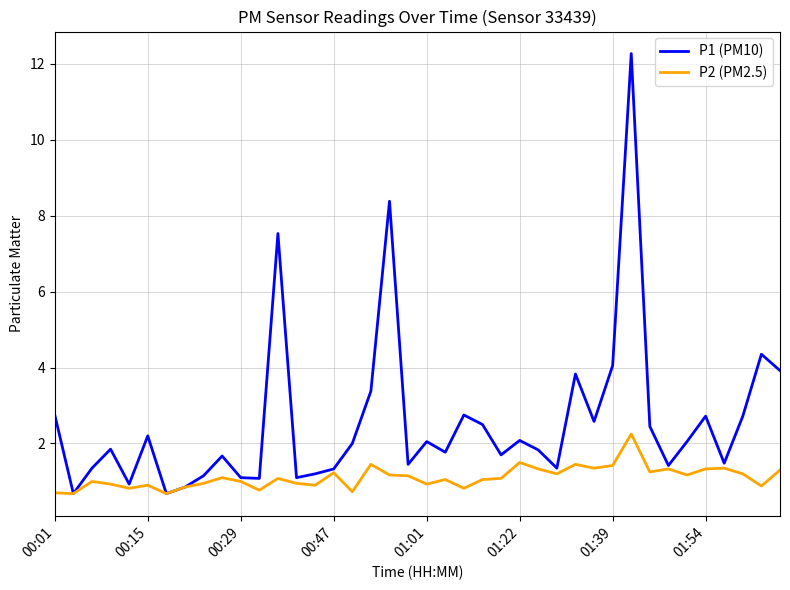

What are all the series names shown in the legend?

P1 (PM10), P2 (PM2.5)